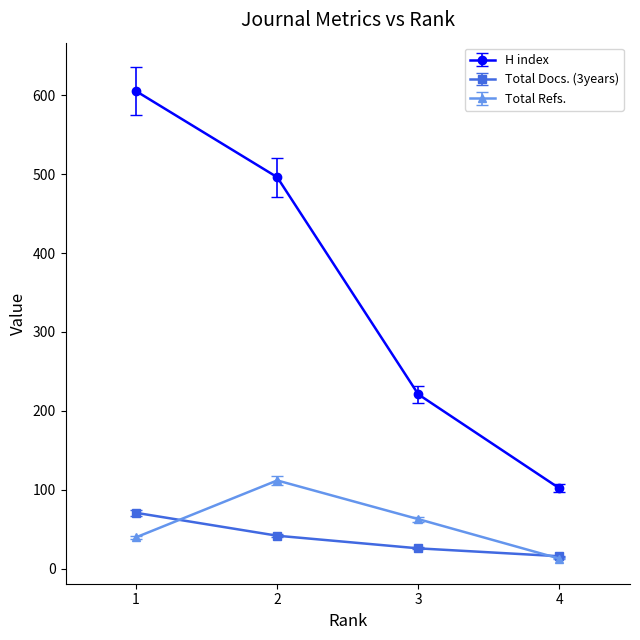

Rank the categories by H index value from lowest to highest.

4, 3, 2, 1